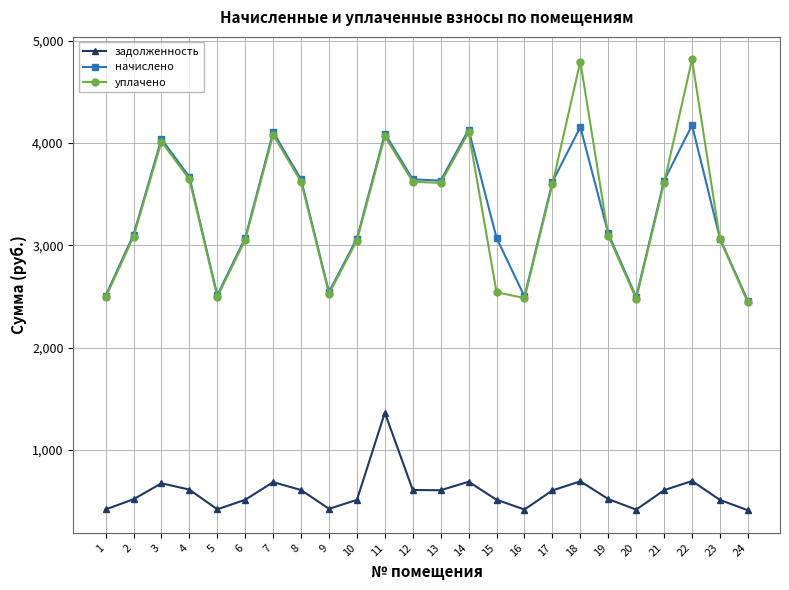

Is the value of задолженность at 22 greater than the value of уплачено at 12?

No